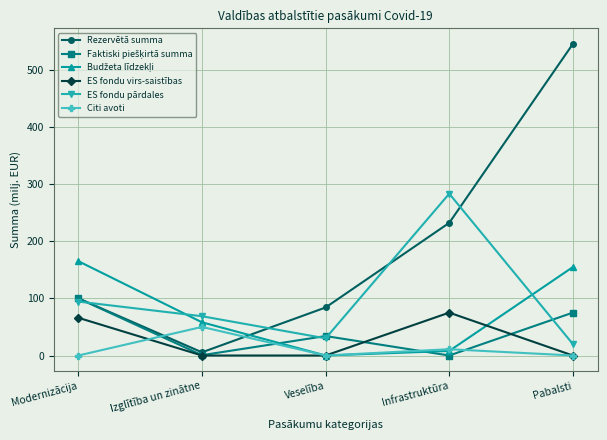

How many interior local valleys does the ES fondu pārdales series have?

1